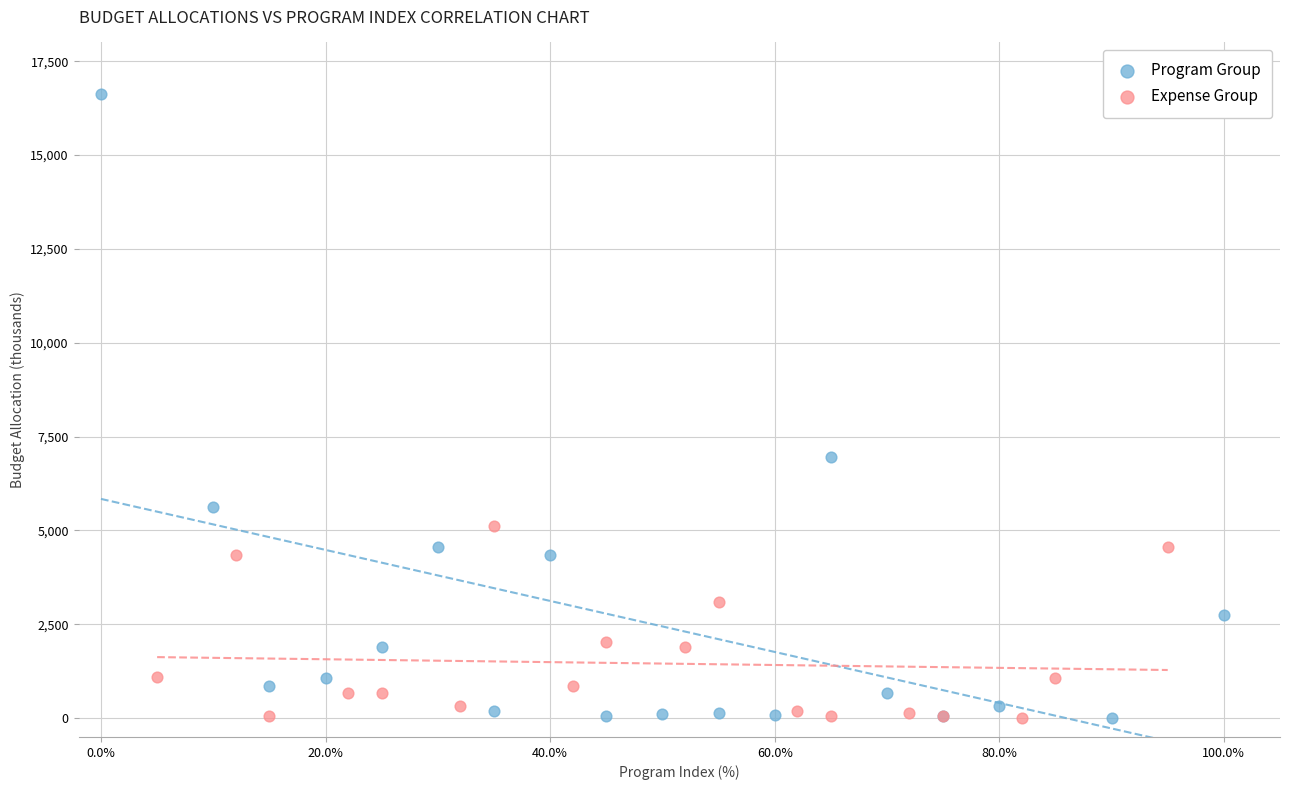

Which series contains the highest Y value?

Program Group